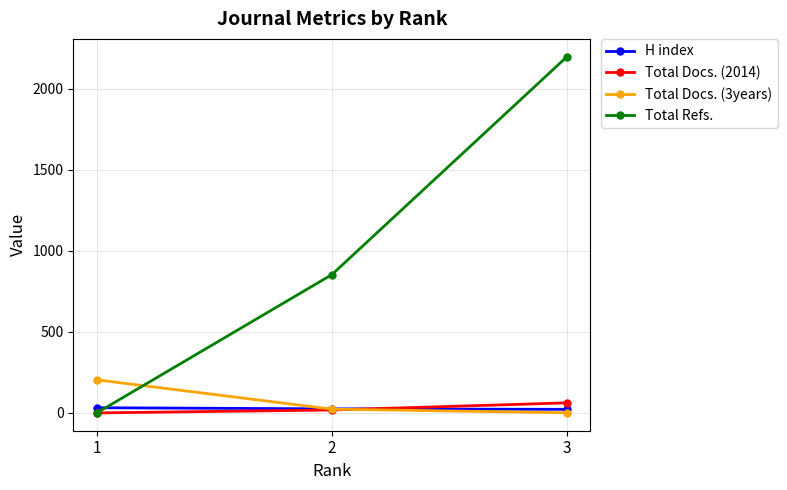

Where is H index nearest to the value 27?

2